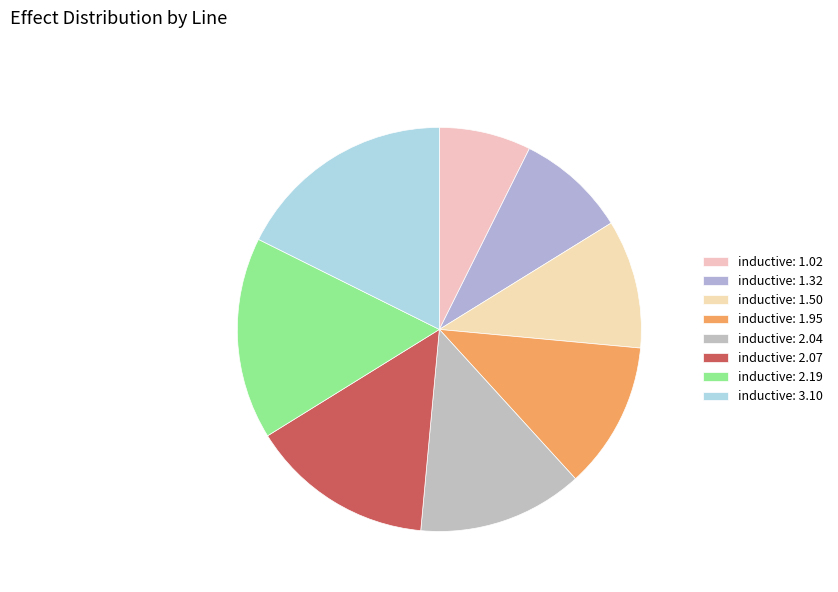

True or false: inductive: 3.10 accounts for 18% of the total.

True